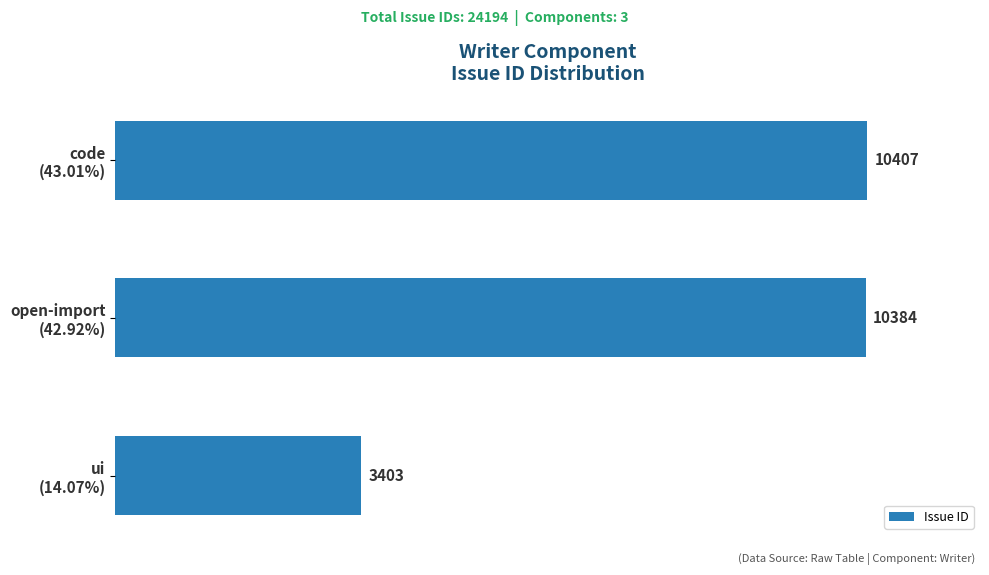

List the labels in order of value, smallest first.

ui
(14.07%), open-import
(42.92%), code
(43.01%)